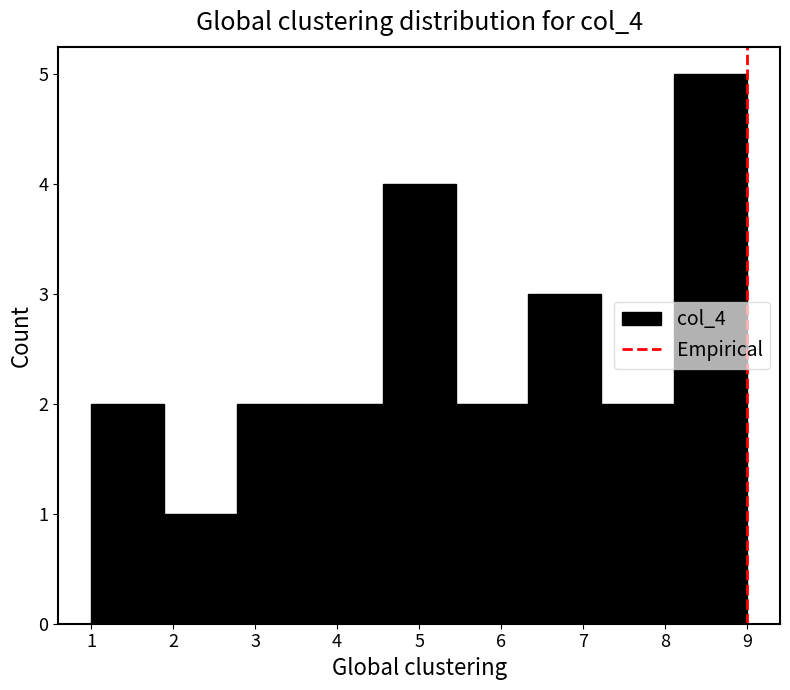

Which range on the x-axis has the tallest bar?

8.1 to 9.0